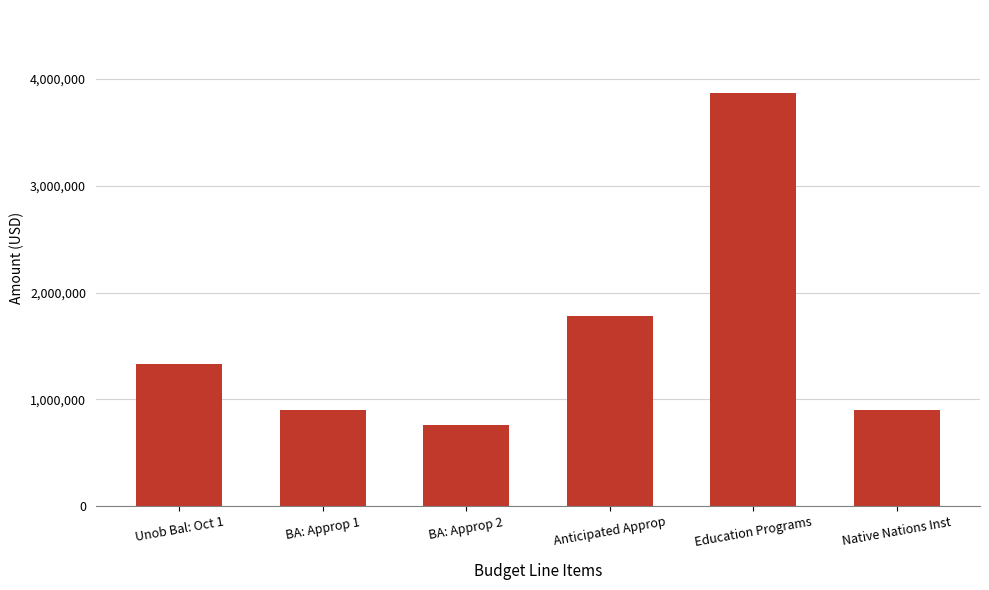

Reading left to right, list all the values displayed in this chart.

1334477	900000	758844	1779556	3872877	900000